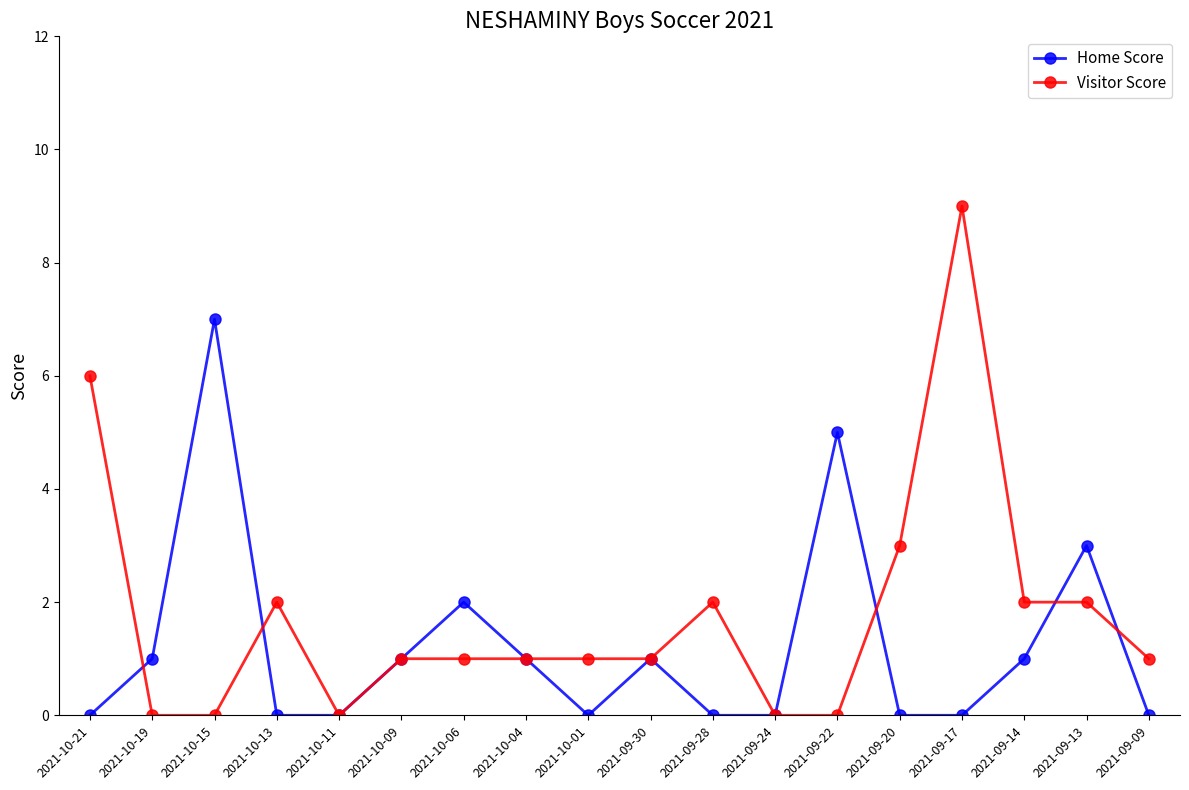

At which category does Home Score reach its first local peak?

2021-10-15